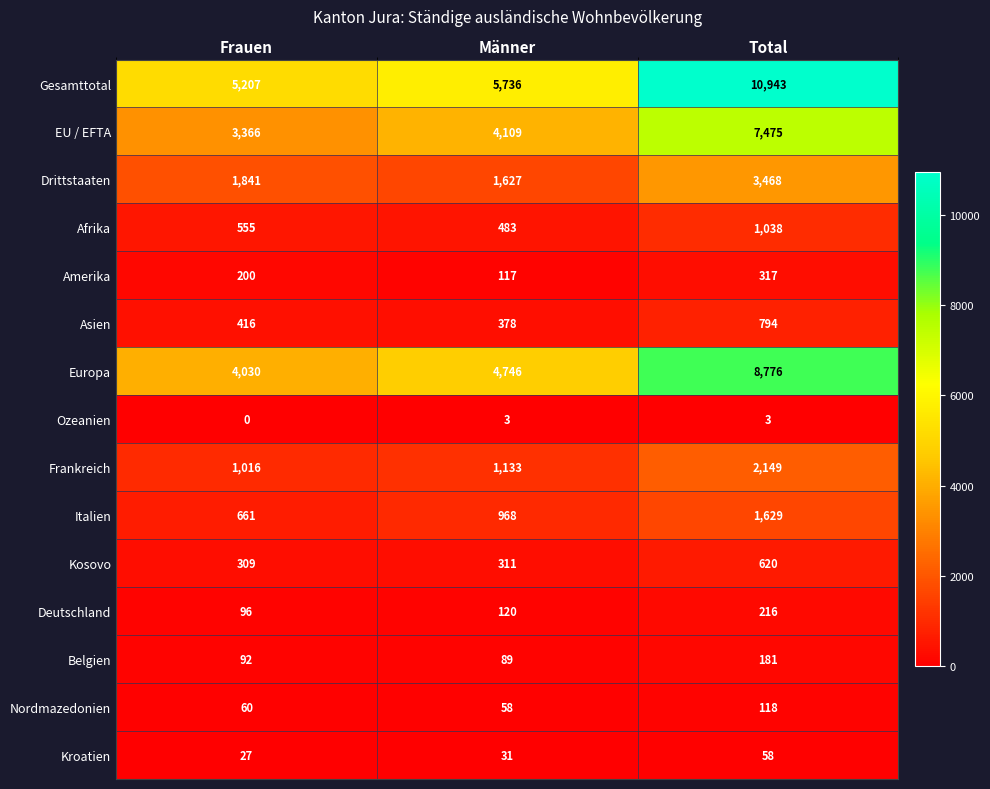

What is the difference between the highest and lowest values at Total?

10940